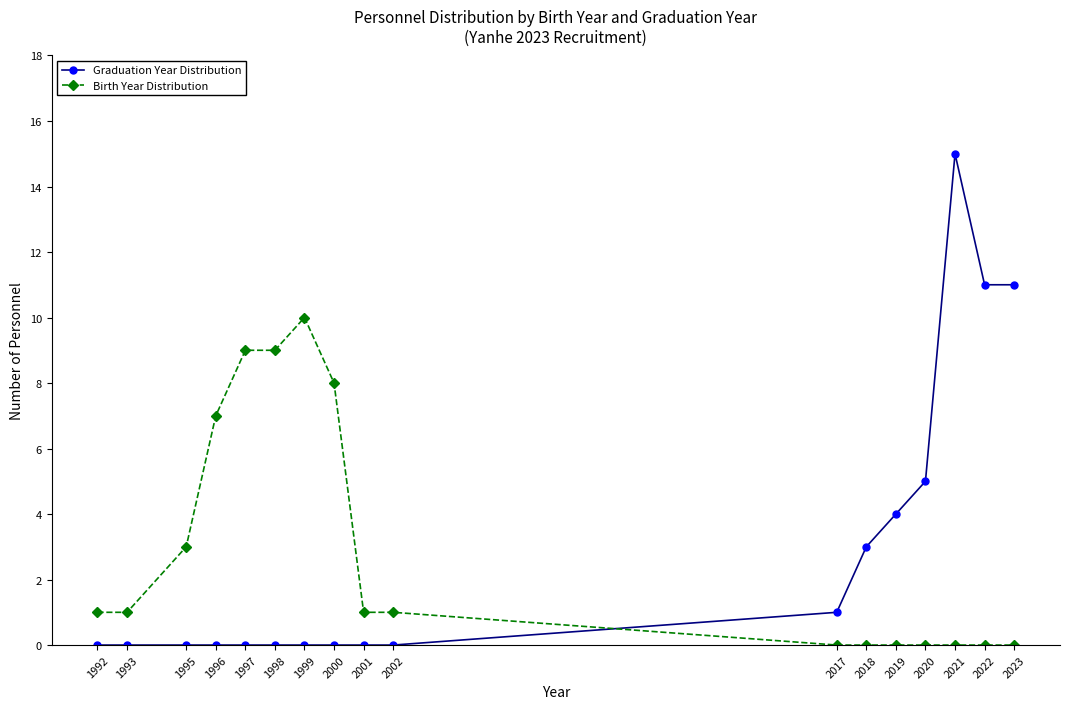

How many lines are shown in the chart?

2